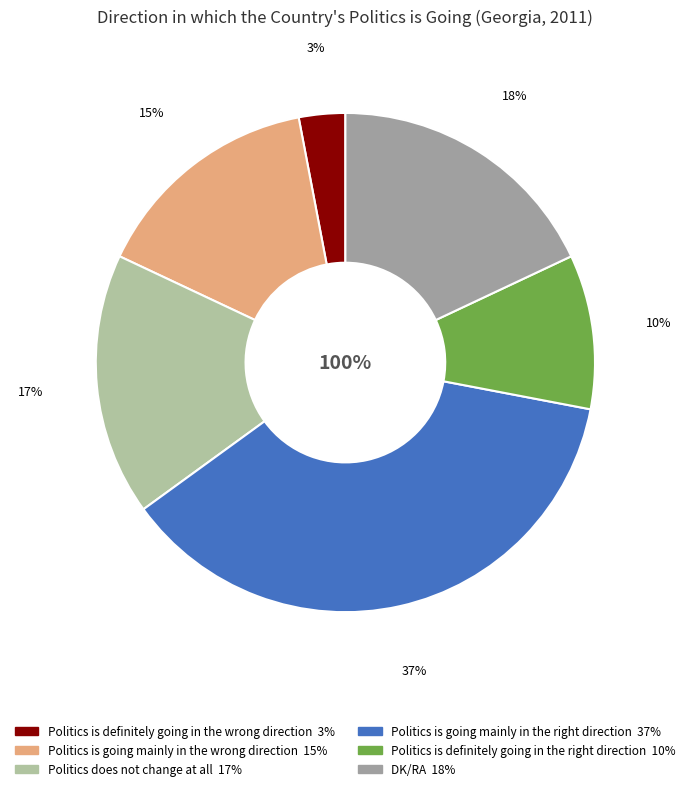

What percentage is NOT represented by DK/RA?

82.0%